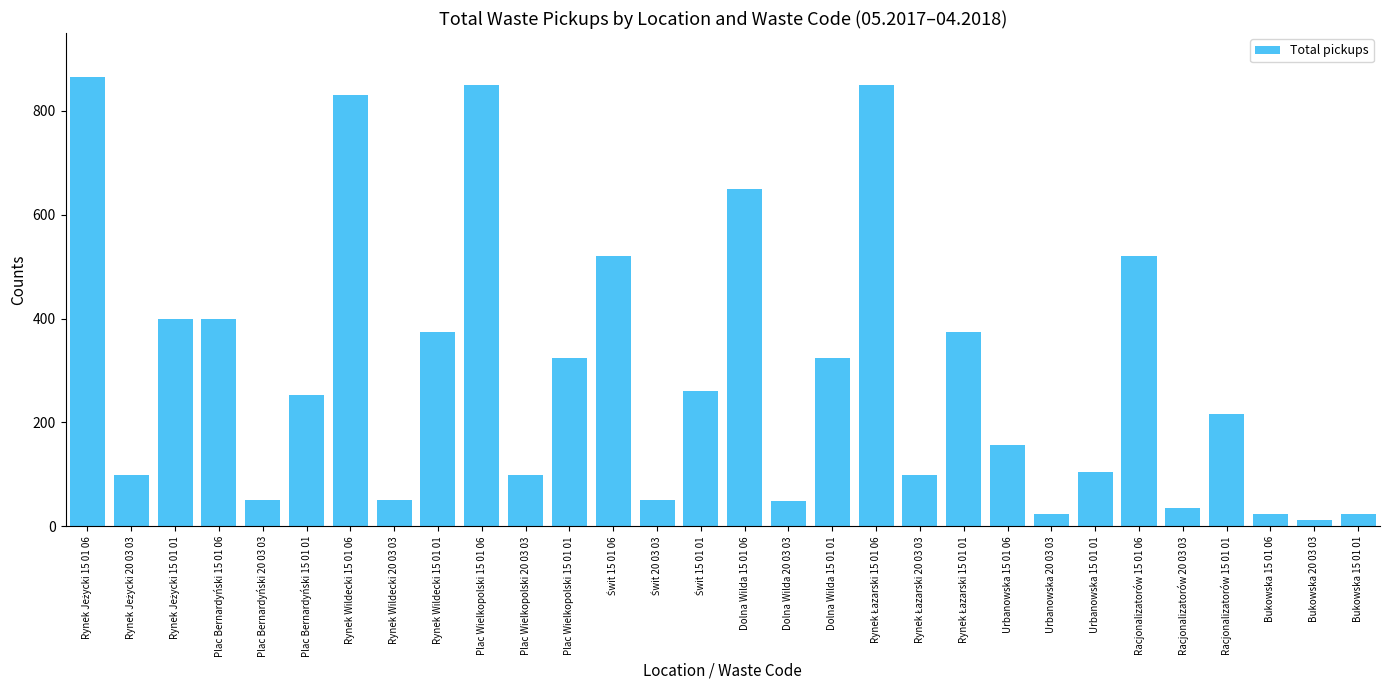

What is the sum of all values?

8881